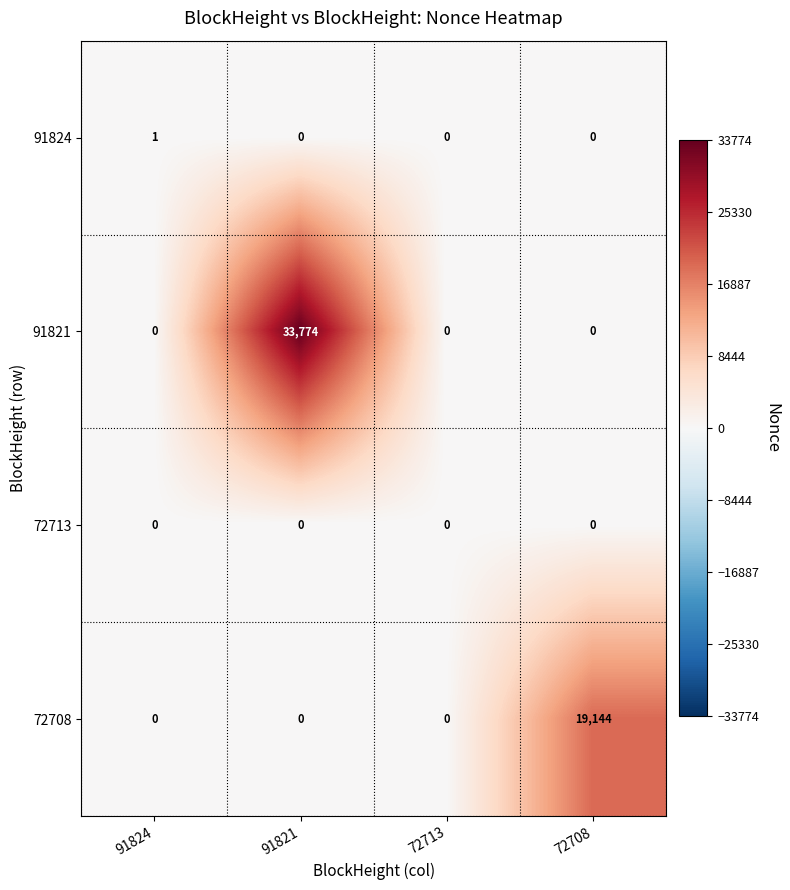

Rank the series by their maximum value, from lowest to highest.

72713, 91824, 72708, 91821